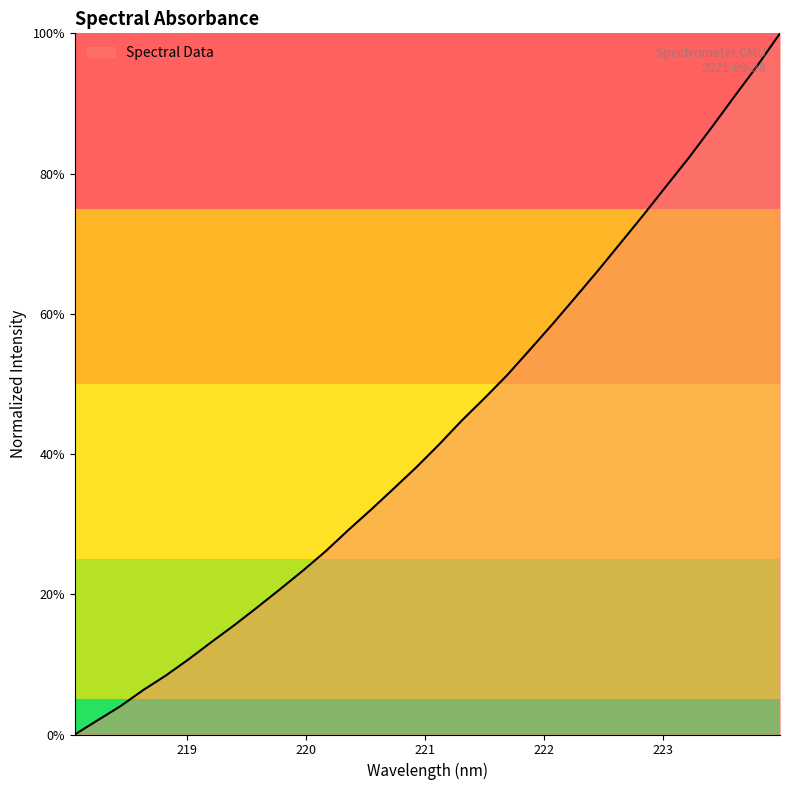

What is the difference between the maximum and minimum values?

100.0